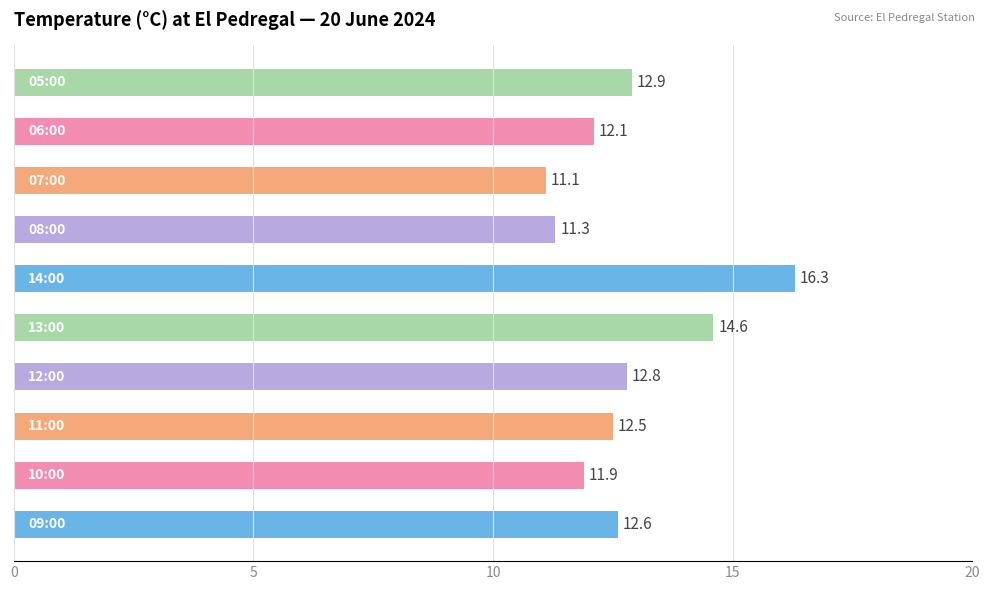

Reading bottom to top, list all the values displayed in this chart.

12.6	11.9	12.5	12.8	14.6	16.3	11.3	11.1	12.1	12.9